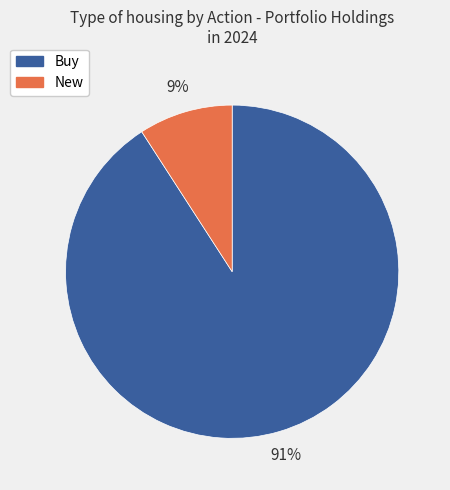

Does any single category account for the majority?

Yes